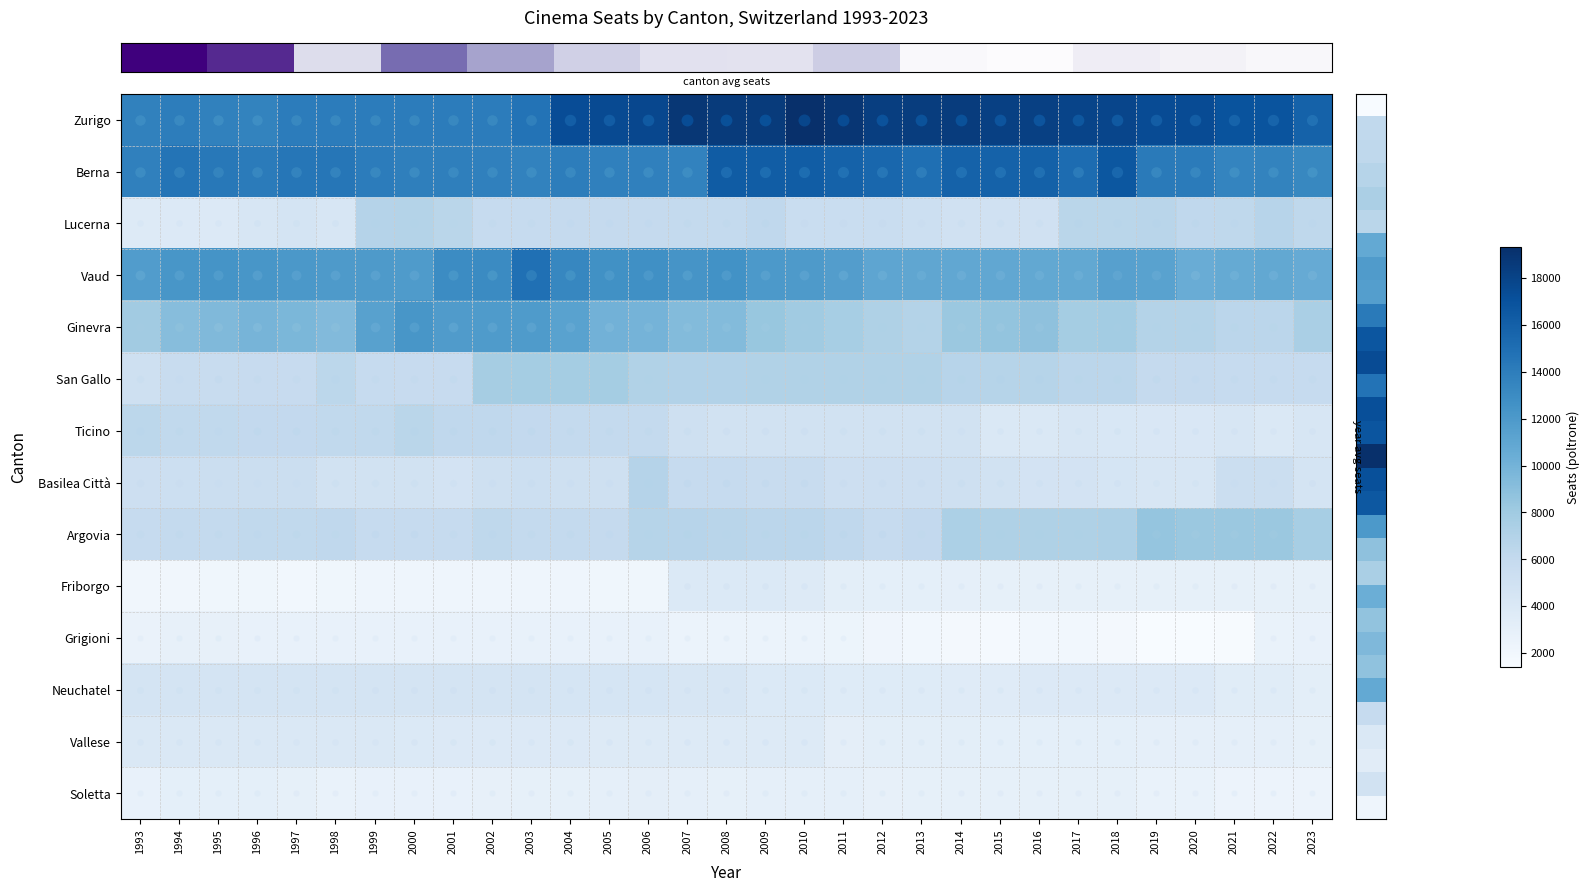

Which series has the largest total across all categories?

row_0